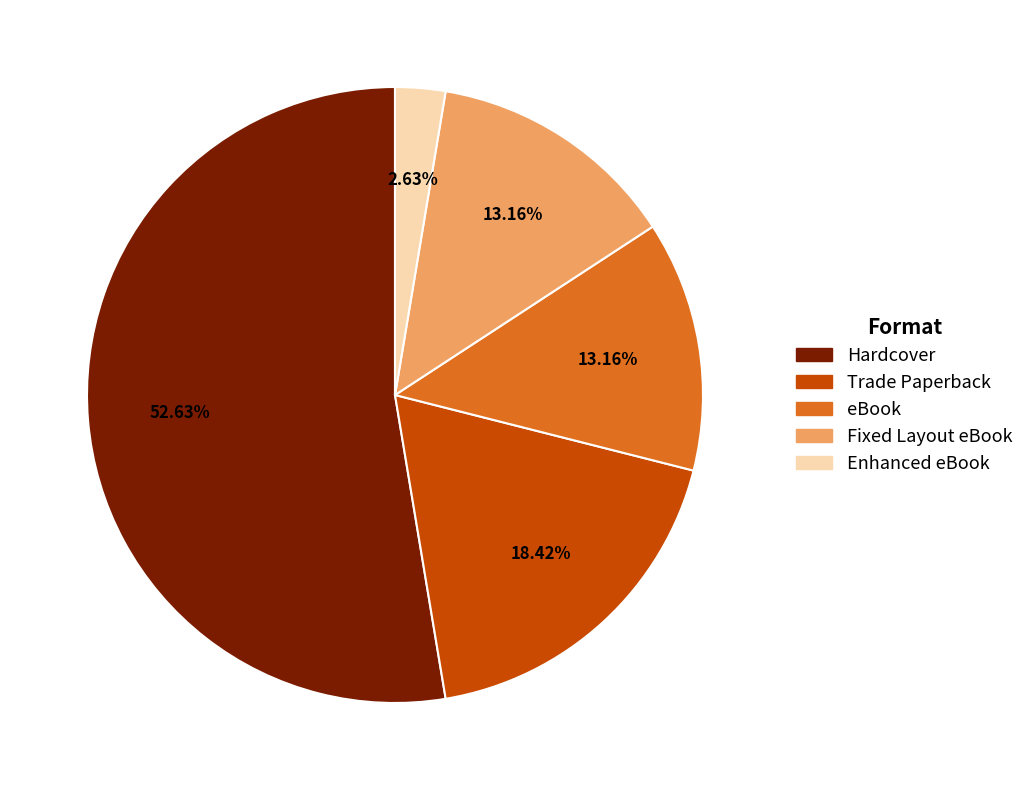

The eBook slice represents 13% of the pie. True or false?

True